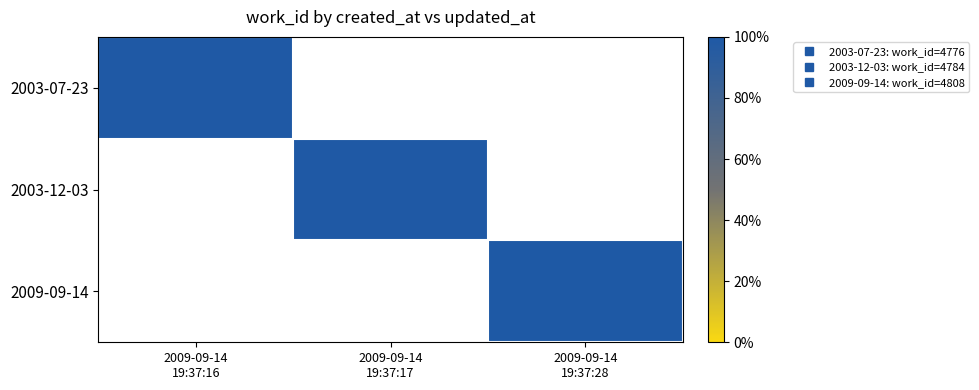

At which label does 2003-12-03 first exceed 0?

2009-09-14 19:37:17